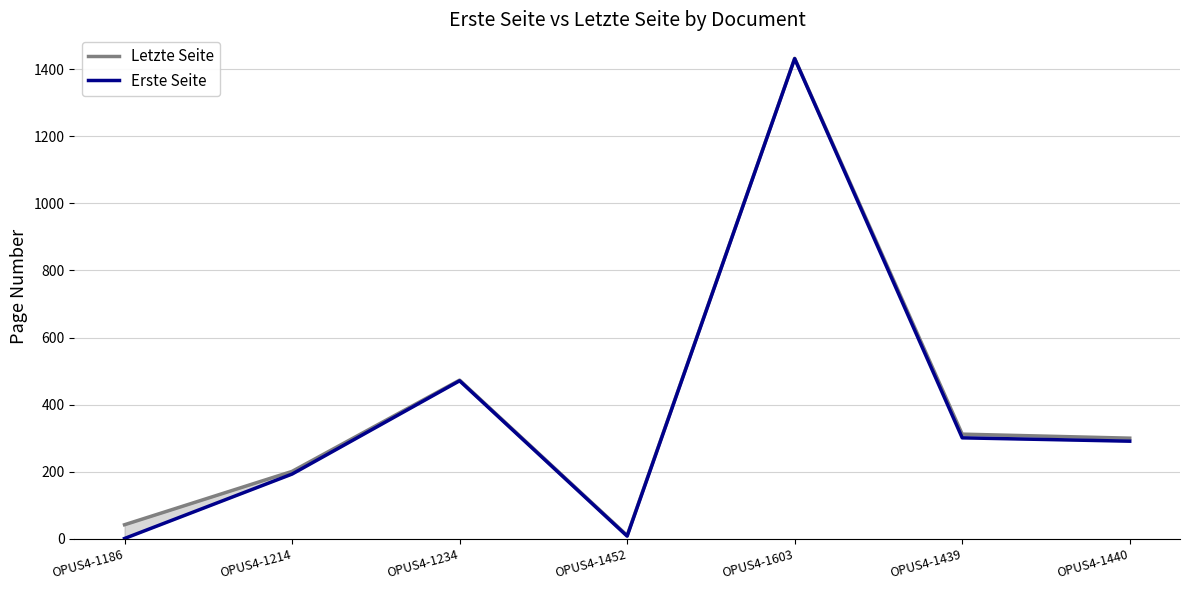

Rank the series by their maximum value, from highest to lowest.

Letzte Seite, Erste Seite